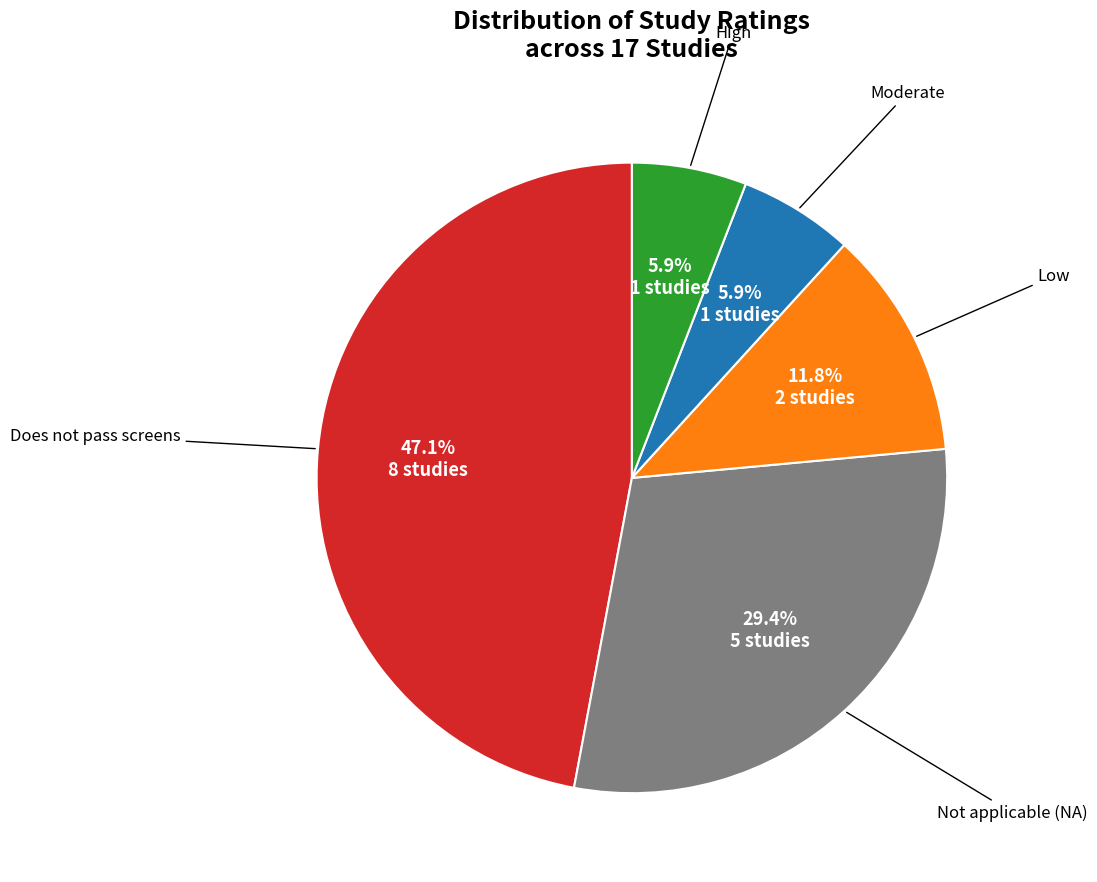

How many slices are in this pie chart?

5